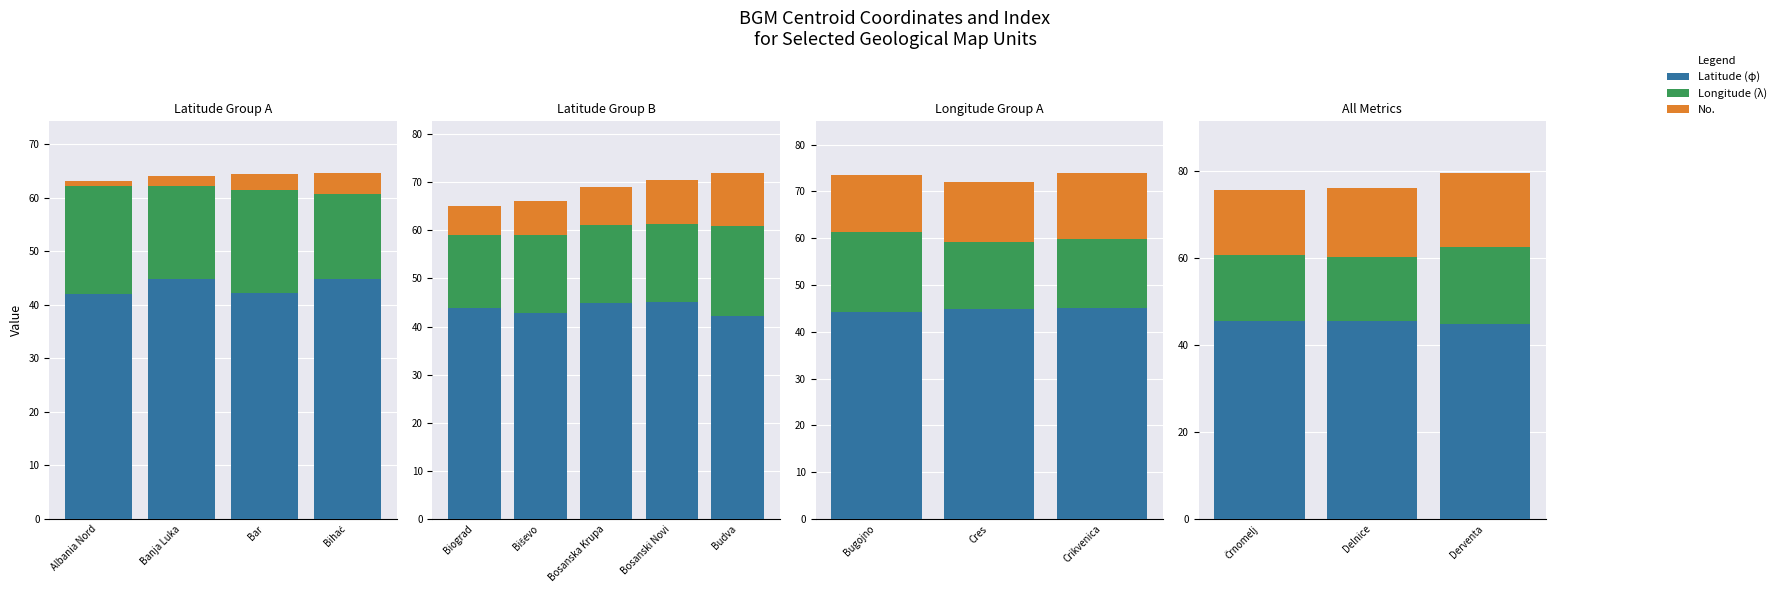

What is the label of the 3rd bar from the left?

Derventa